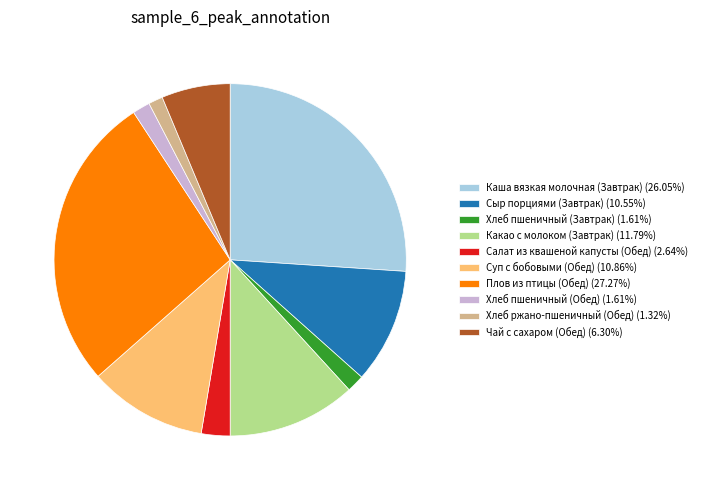

Which has a higher value, Сыр порциями (Завтрак) or Каша вязкая молочная (Завтрак)?

Каша вязкая молочная (Завтрак)